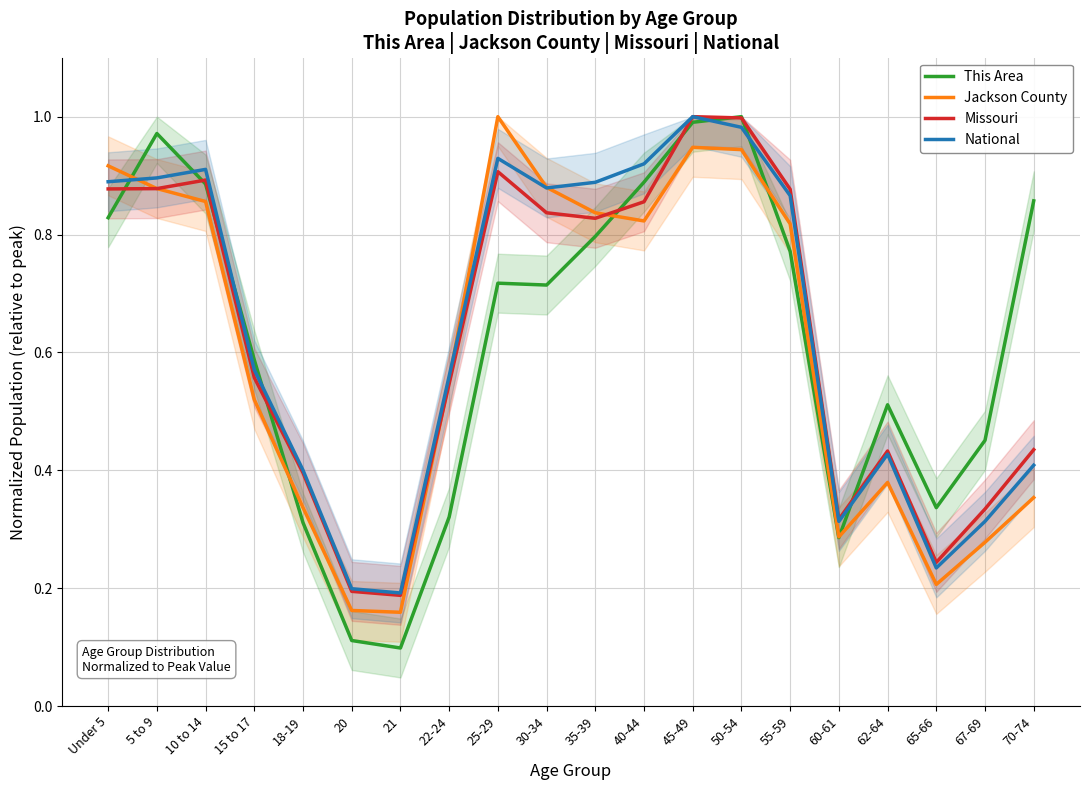

Rank the series by their maximum value, from highest to lowest.

This Area, Jackson County, Missouri, National